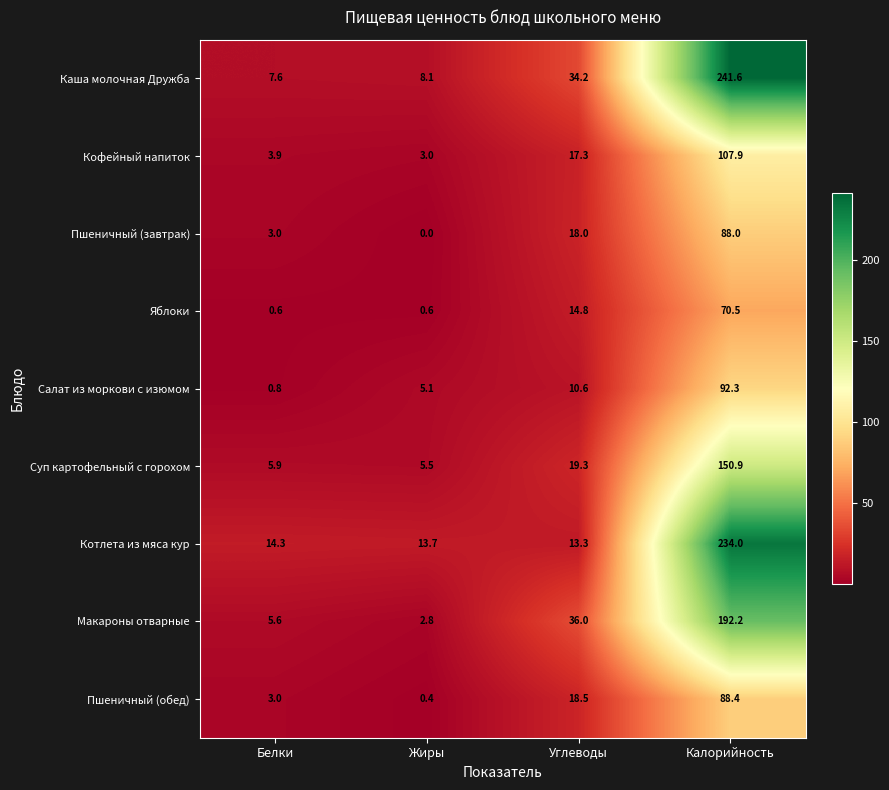

List the series in order of their peak value, highest first.

Каша молочная Дружба, Котлета из мяса кур, Макароны отварные, Суп картофельный с горохом, Кофейный напиток, Салат из моркови с изюмом, Пшеничный (обед), Пшеничный (завтрак), Яблоки